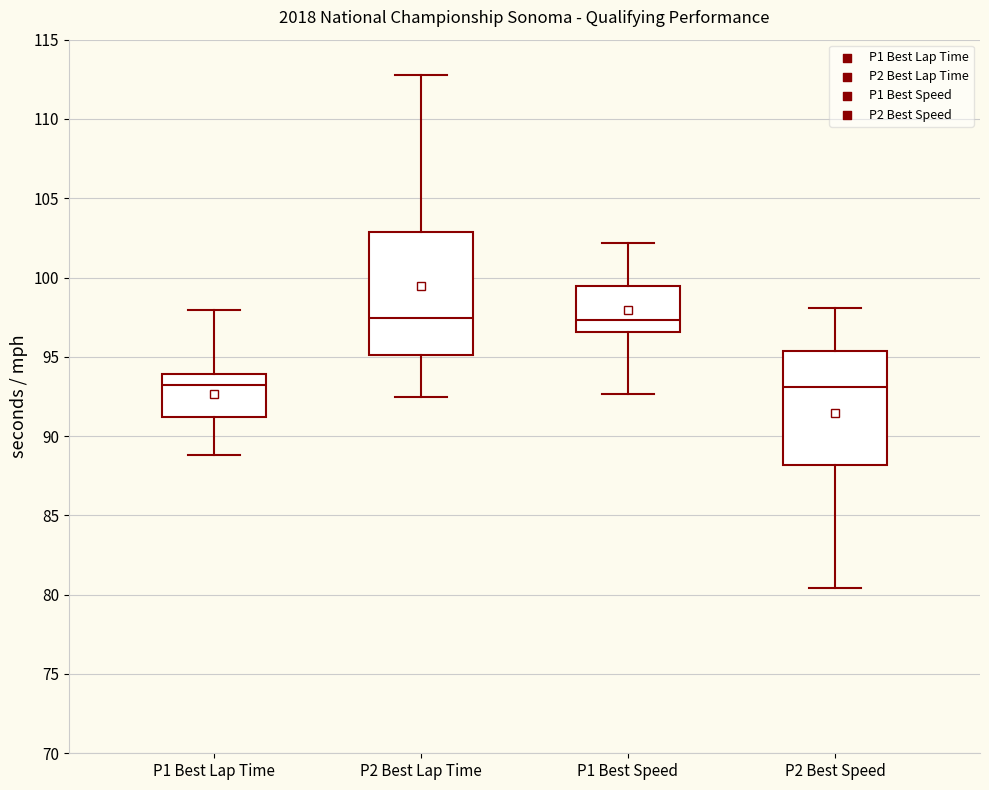

Where is the upper edge of the box for P2 Best Lap Time on the y-axis? The values are not printed on the chart, so give them approximately, as read against the axis.

103.0